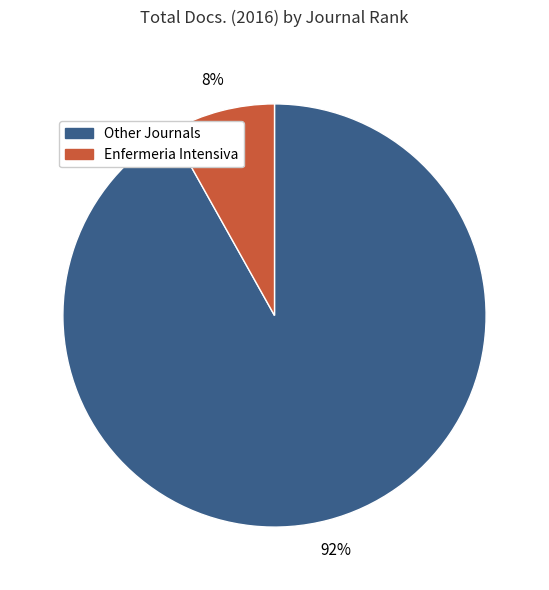

Is there any slice that represents more than half of the pie?

Yes